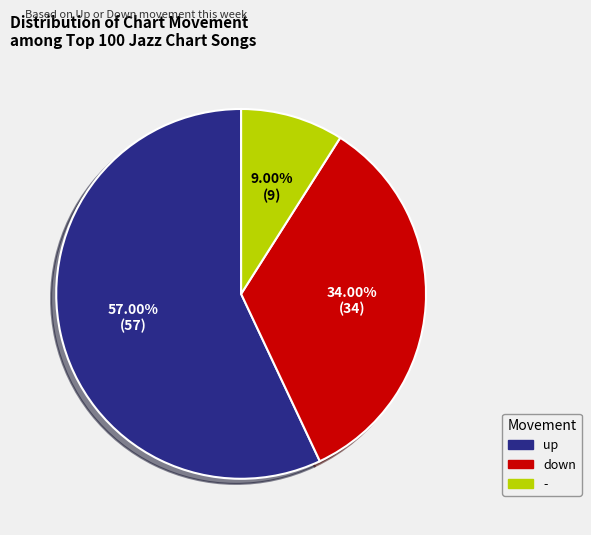

What is the smallest slice in the pie chart?

-